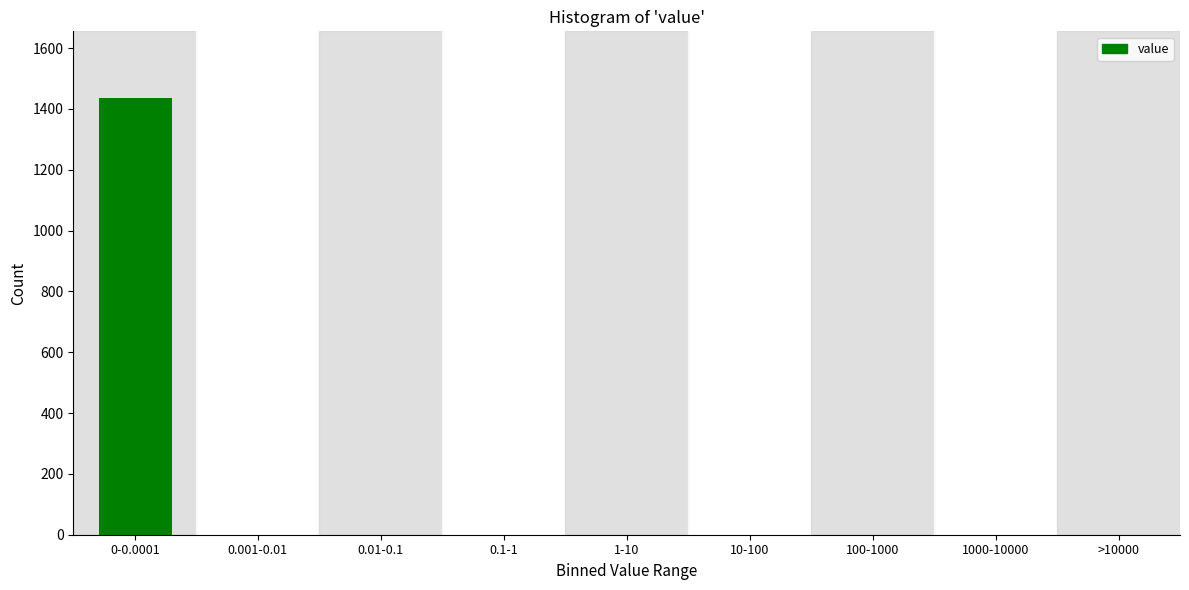

Reading left to right, extract all data points from this chart.

0-0.0001=1439	0.001-0.01=0	0.01-0.1=0	0.1-1=0	1-10=0	10-100=0	100-1000=0	1000-10000=0	>10000=0